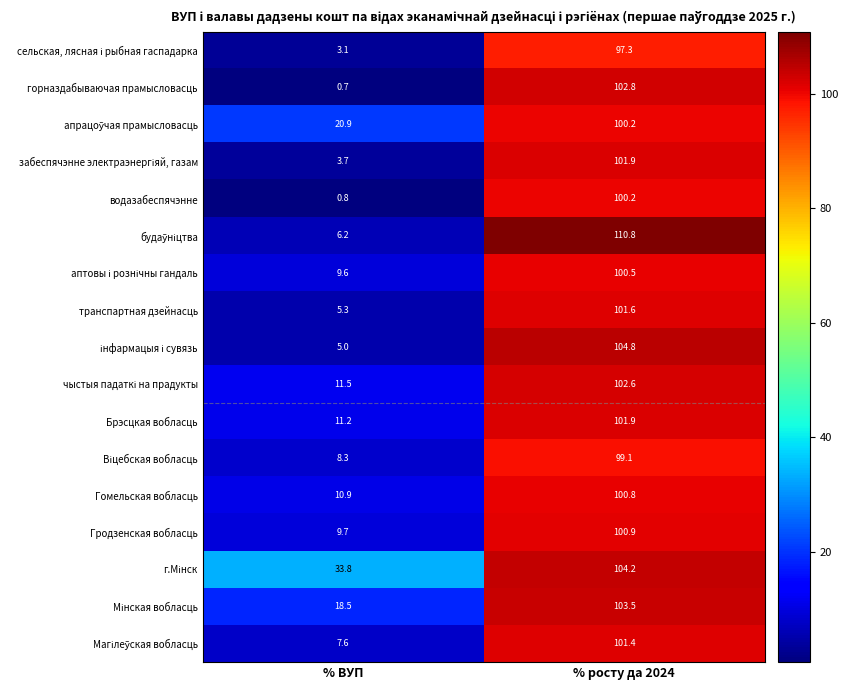

The value of водазабеспячэнне at % росту да 2024 is 100.2. True or false?

True